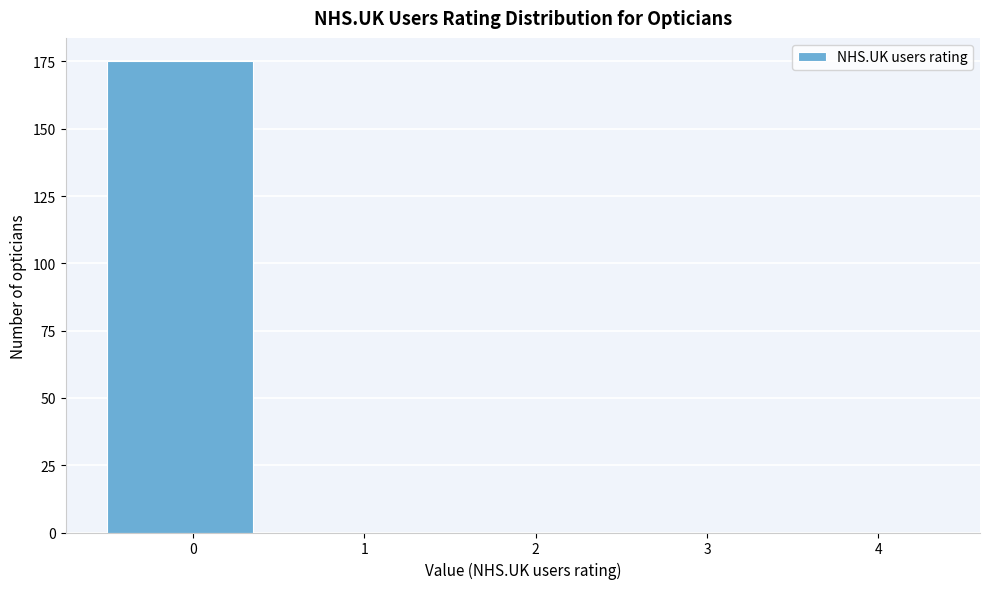

Reading left to right, extract all data points from this chart.

0=175	1=0	2=0	3=0	4=0